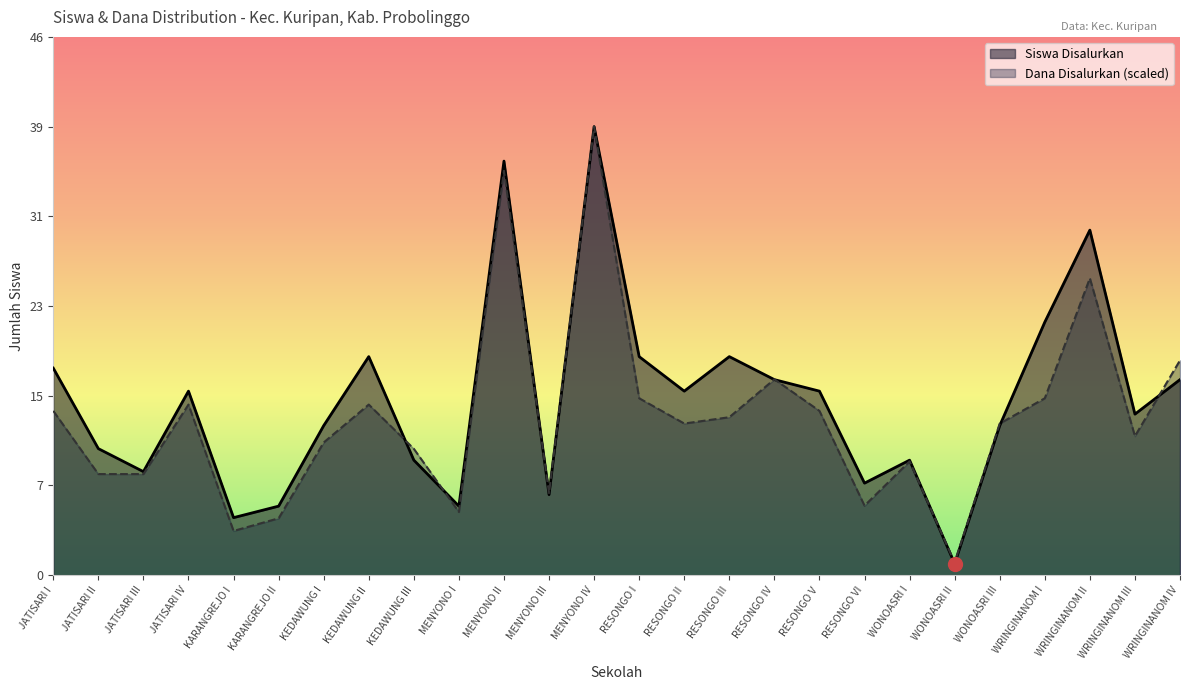

What is the total value across all series at MENYONO II?

71.2